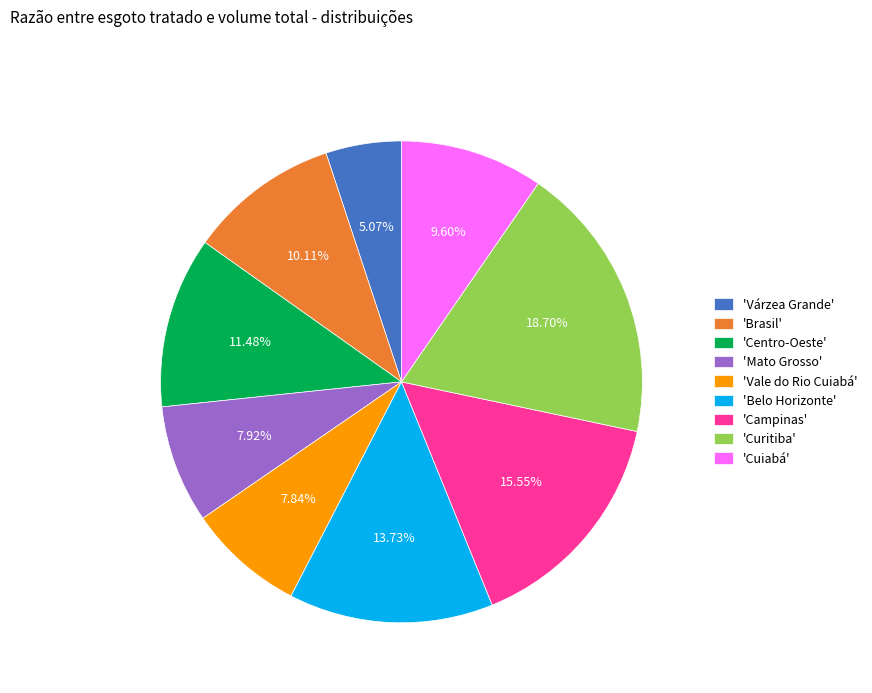

Is there any slice that represents more than half of the pie?

No